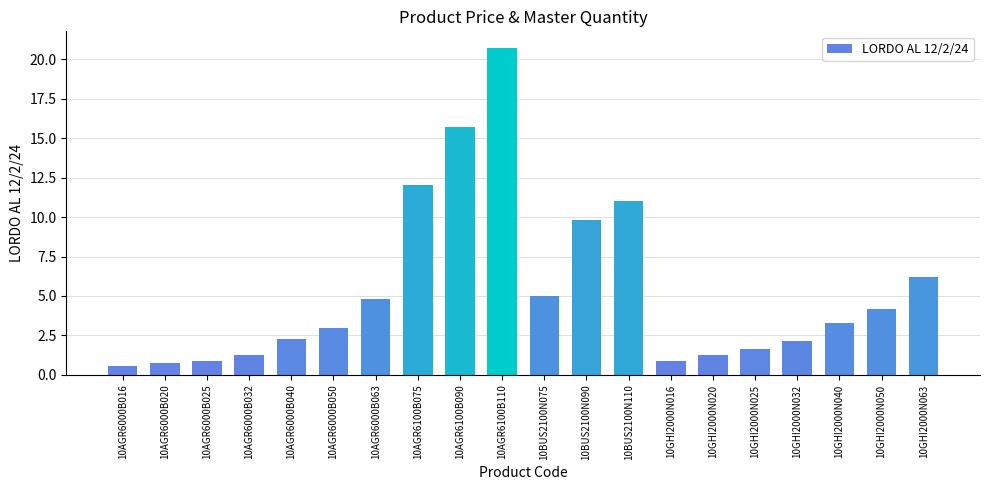

How many distinct data groups are displayed?

1